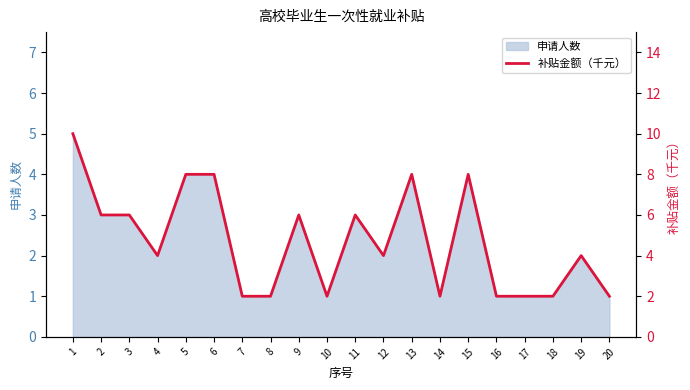

Approximately how many times larger is the value at 10 compared to 8?

1.0